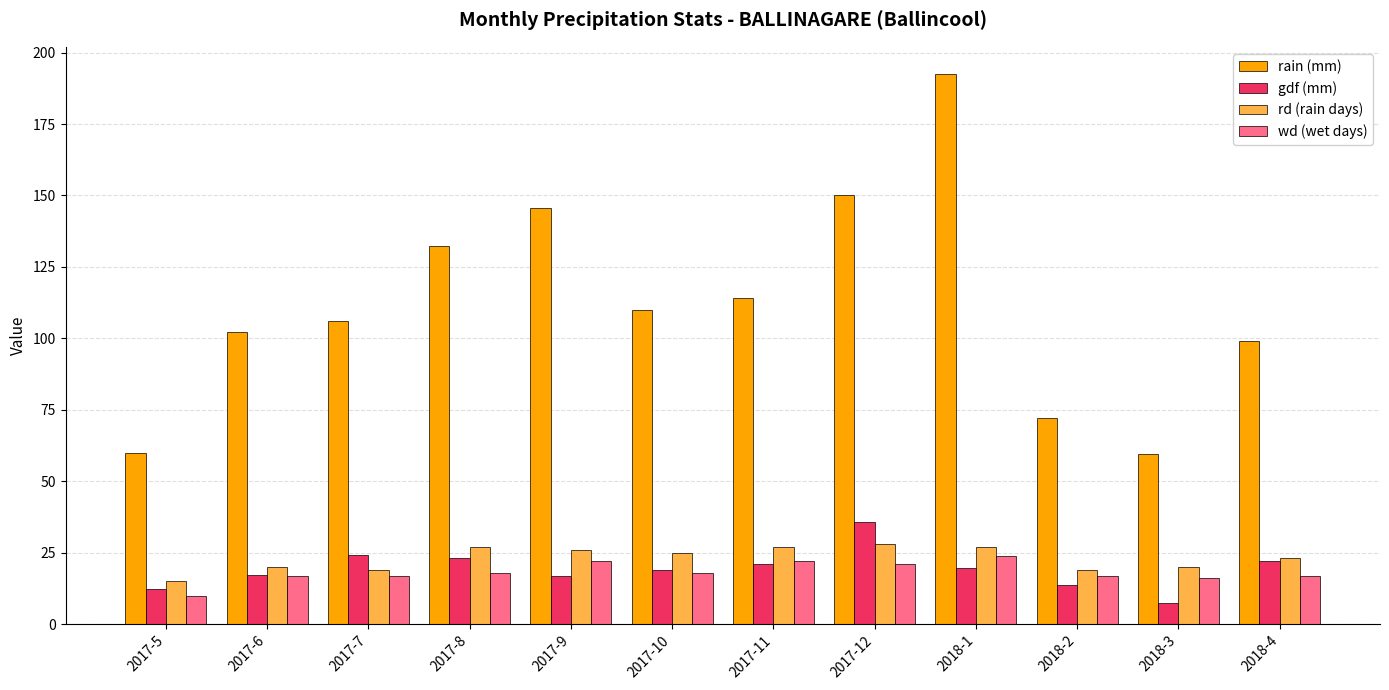

What value does the wd (wet days) series have at 2017-10?

18.0